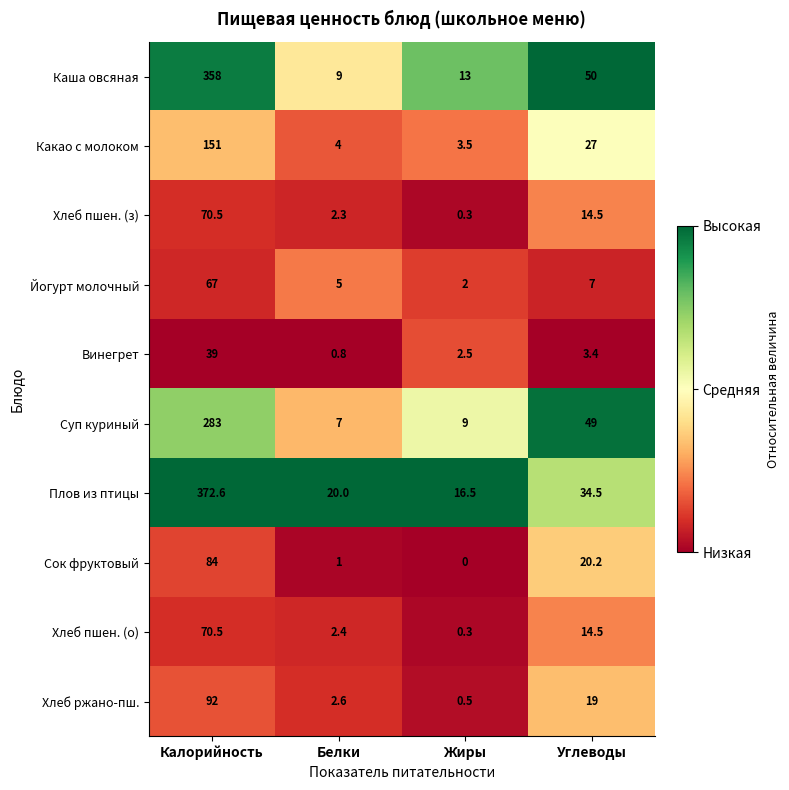

What is the greatest value displayed?

372.6